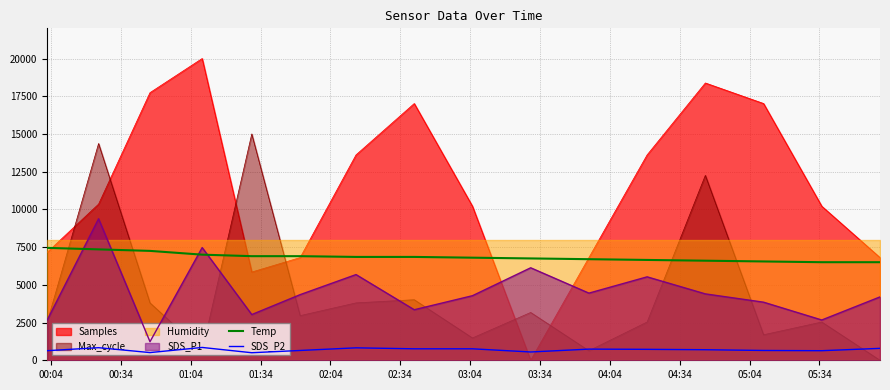

What is the minimum value for SDS_P1?

1230.0